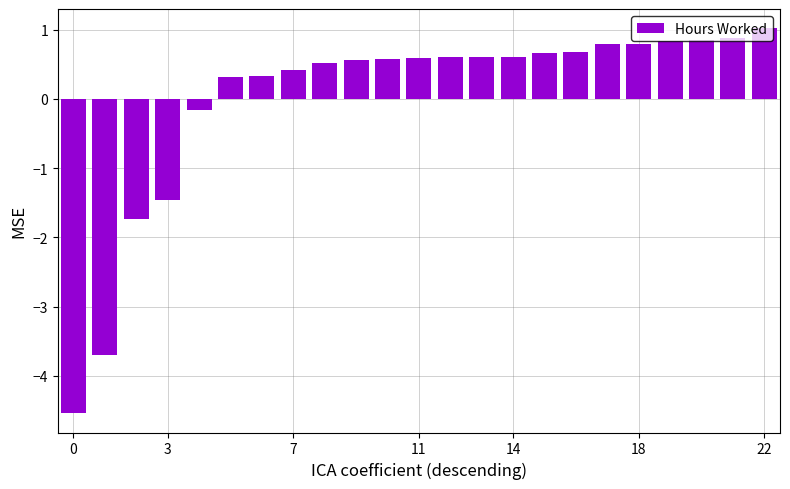

What is the difference between the maximum and minimum values?

5.6